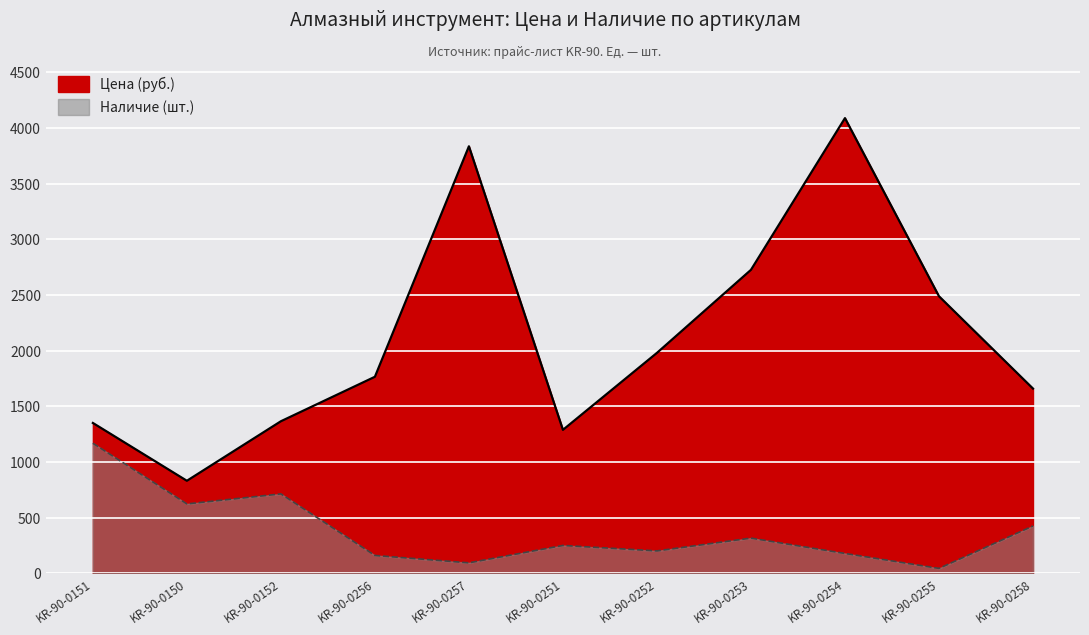

What value does the Цена series have at KR-90-0152?

1365.4